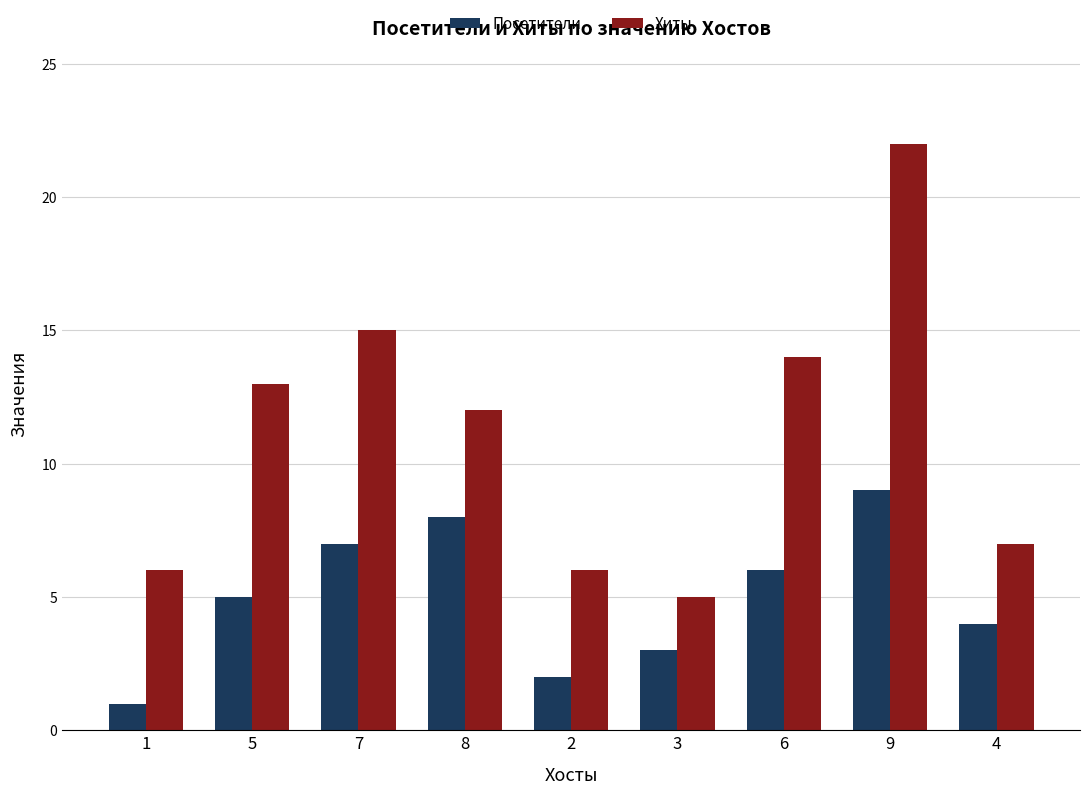

What is the sum of the Посетители values at 8 and 2?

10